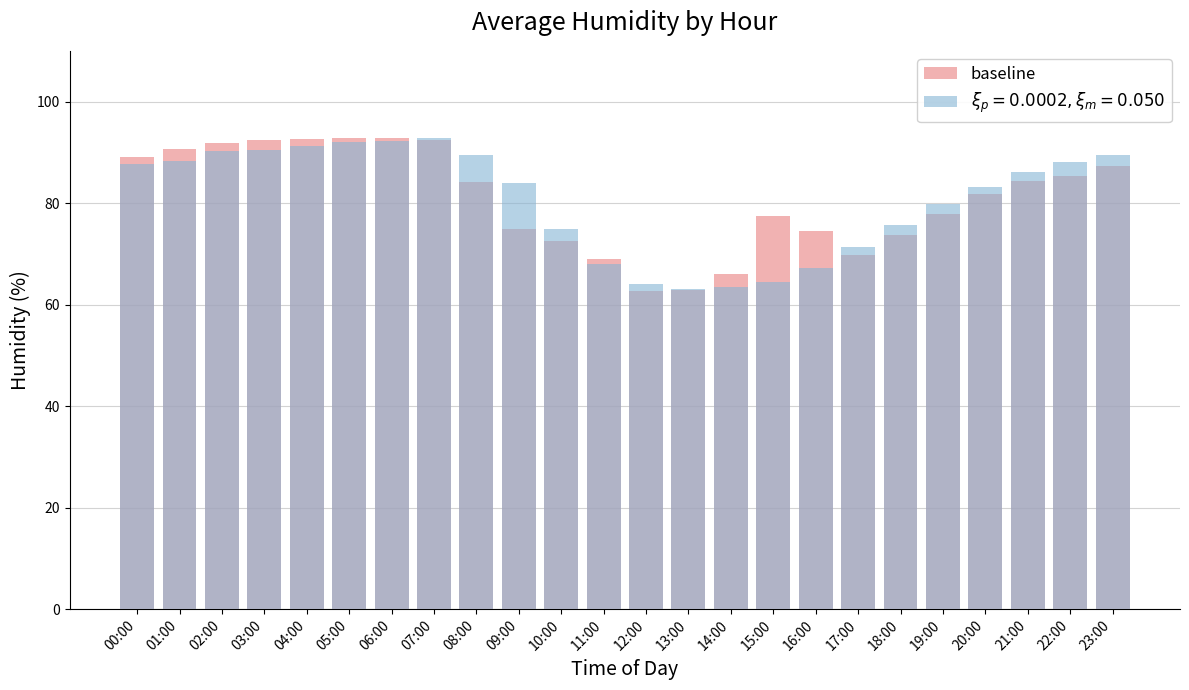

The value at 19:00 is 105.6. True or false?

False